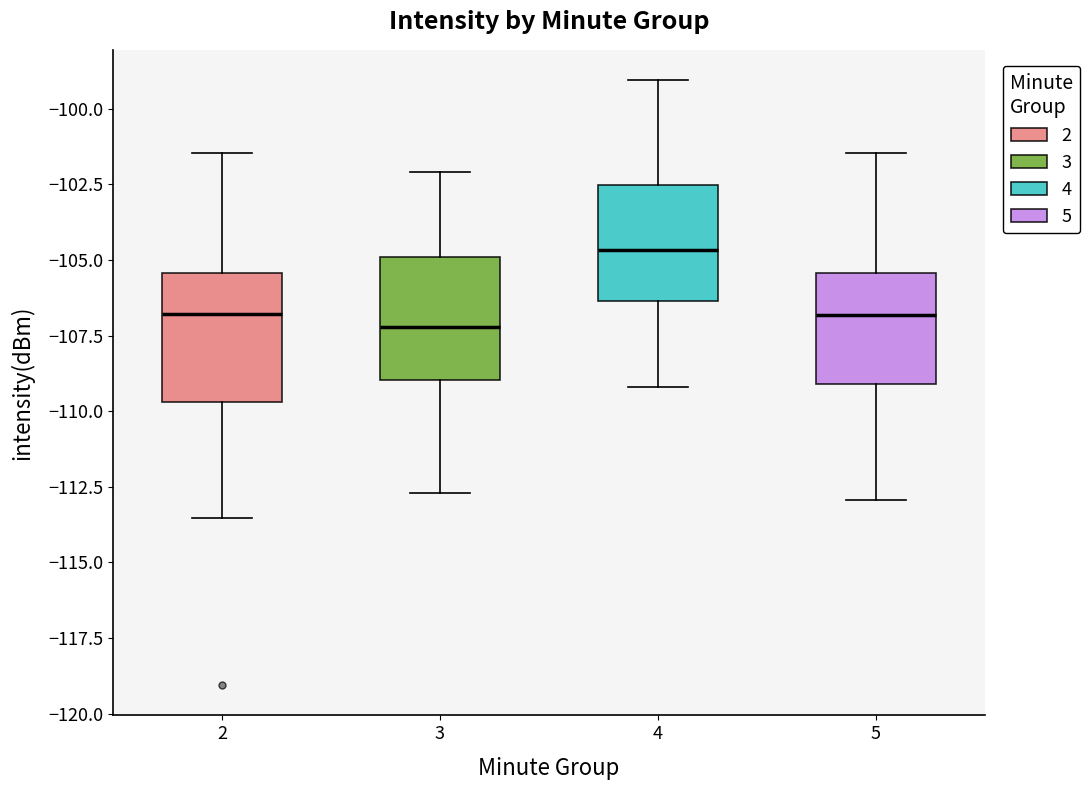

Where does the median line of the box at x = 3 sit on the y-axis? The values are not printed on the chart, so give them approximately, as read against the axis.

-107.0